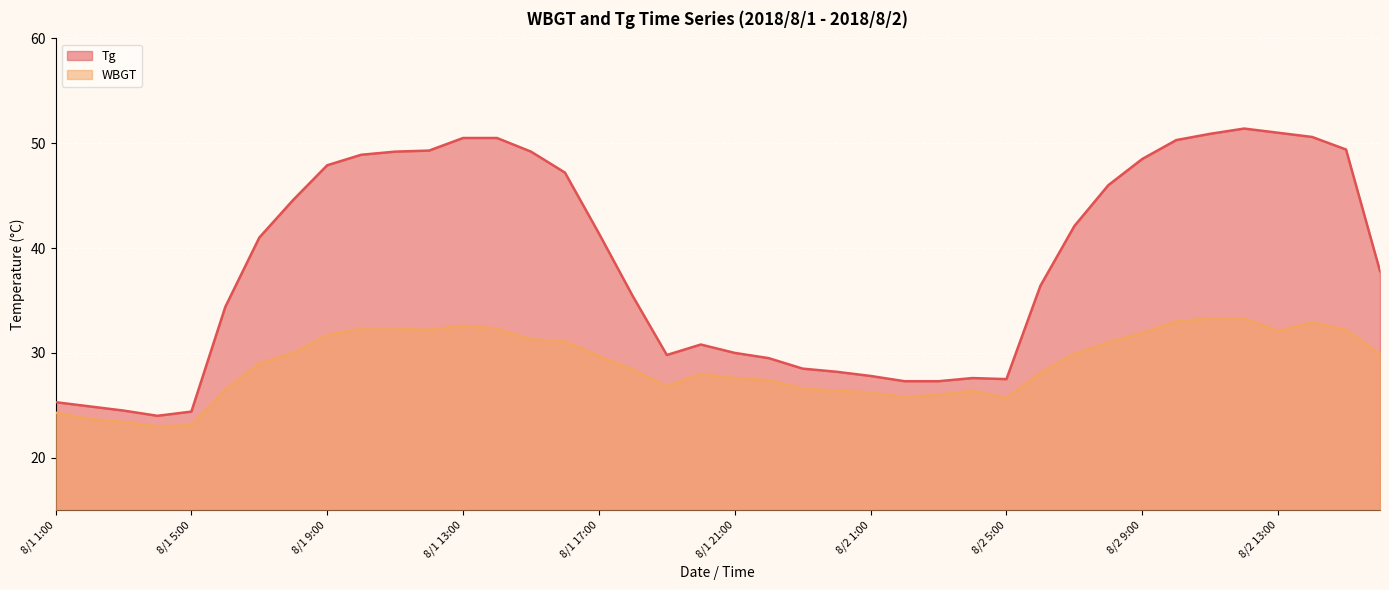

True or false: Tg has more than 1 interior local peaks.

True